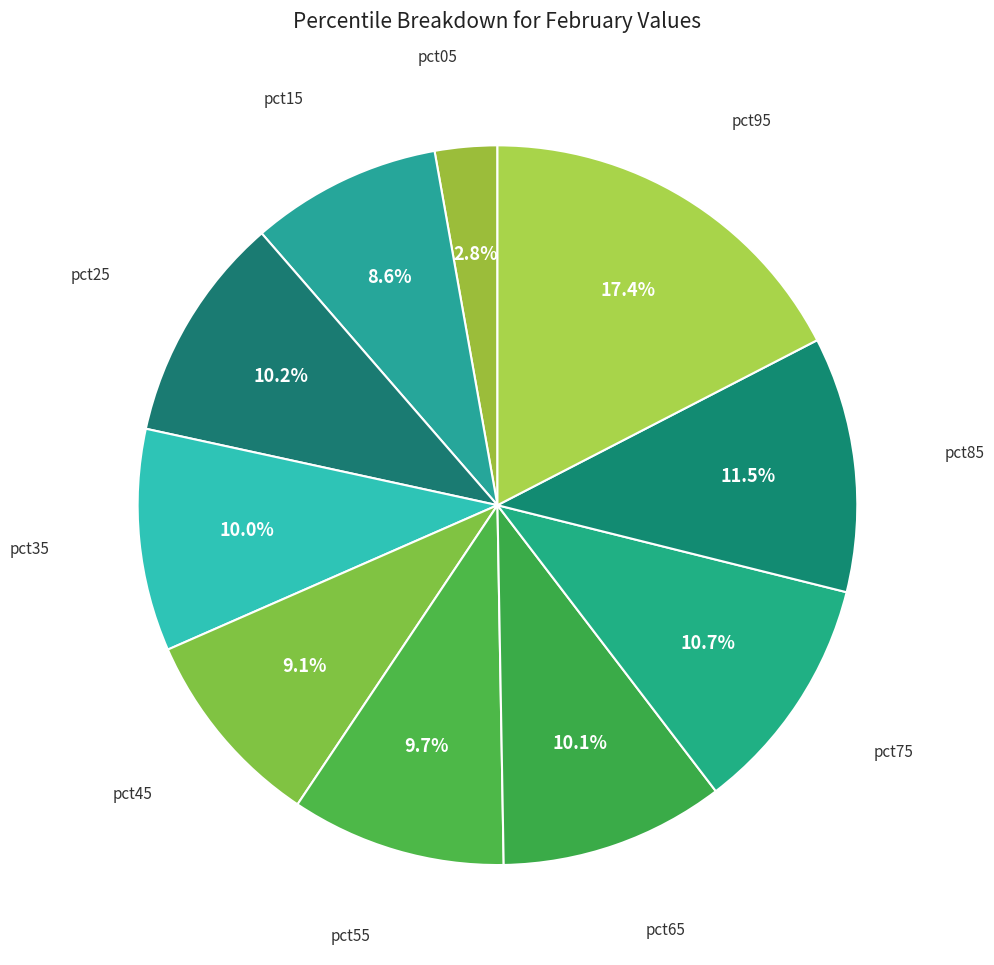

Is there any slice that represents more than half of the pie?

No